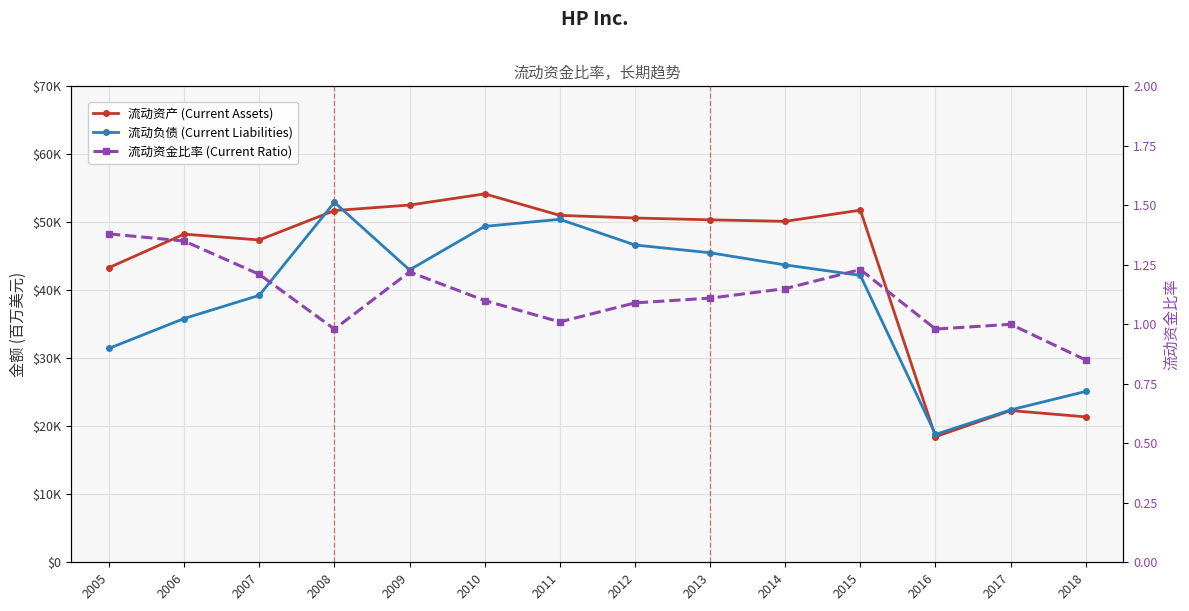

Reading right to left, list all the values displayed in this chart.

流动资产 (Current Assets): 2018=21387.0	2017=22318.0	2016=18468.0	2015=51787.0	2014=50145.0	2013=50364.0	2012=50637.0	2011=51021.0	2010=54184.0	2009=52539.0	2008=51728.0	2007=47402.0	2006=48264.0	2005=43334.0
流动负债 (Current Liabilities): 2018=25131.0	2017=22412.0	2016=18808.0	2015=42191.0	2014=43735.0	2013=45521.0	2012=46666.0	2011=50442.0	2010=49403.0	2009=43003.0	2008=52939.0	2007=39260.0	2006=35850.0	2005=31460.0
流动资金比率 (Current Ratio): 2018=0.8	2017=1.0	2016=1.0	2015=1.2	2014=1.1	2013=1.1	2012=1.1	2011=1.0	2010=1.1	2009=1.2	2008=1.0	2007=1.2	2006=1.4	2005=1.4